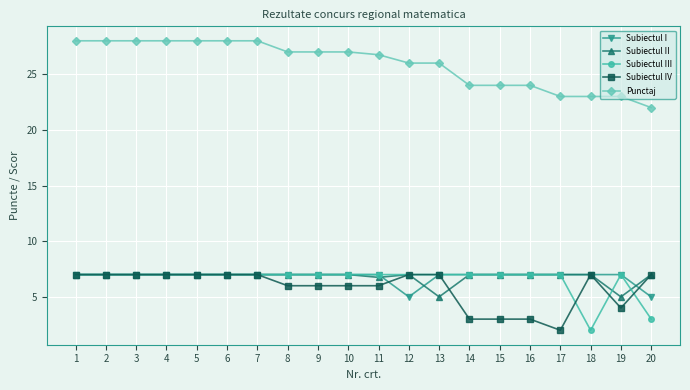

The value of Subiectul II at 19 is 5.0. True or false?

True